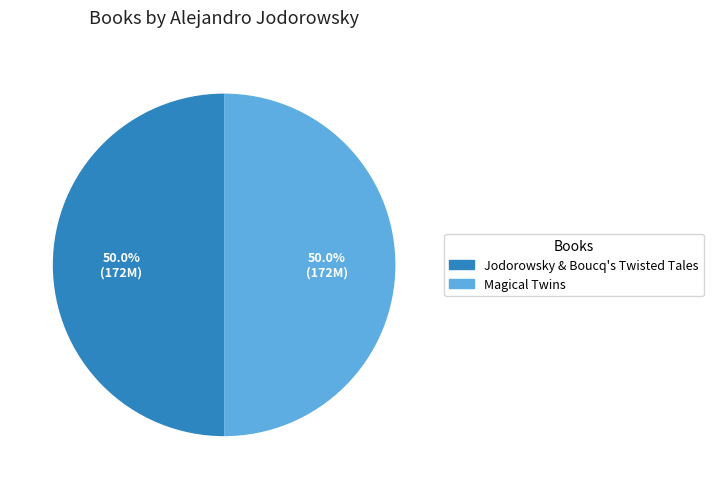

To the nearest percent, what is the average slice percentage?

50%